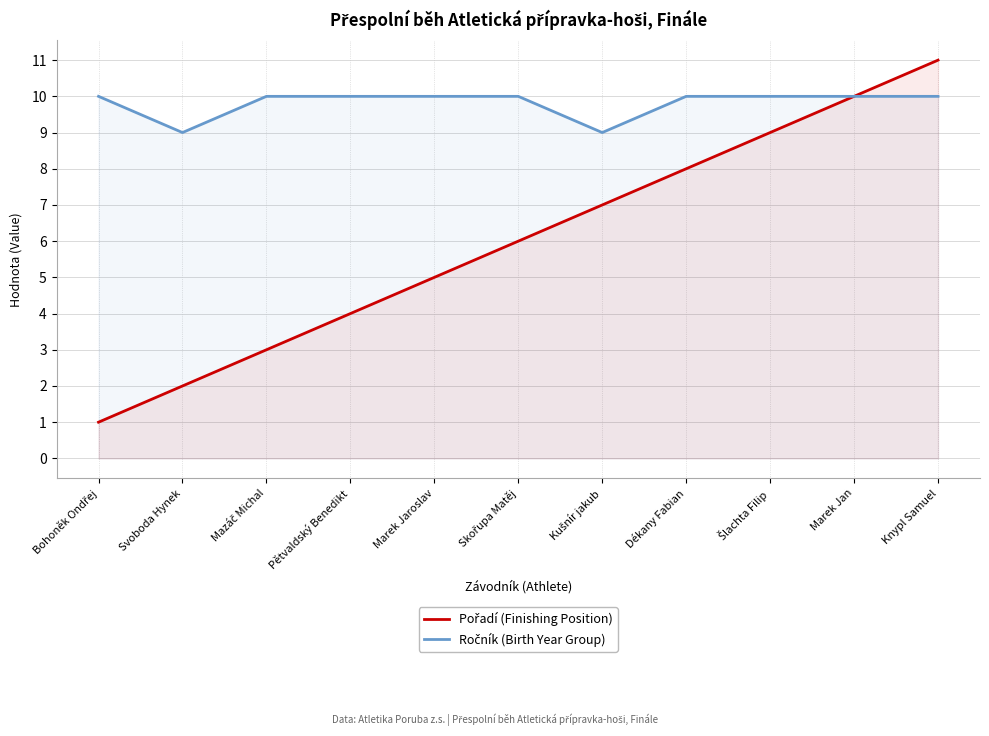

True or false: Ročník (Birth Year Group) and Pořadí (Finishing Position) cross at least once.

False